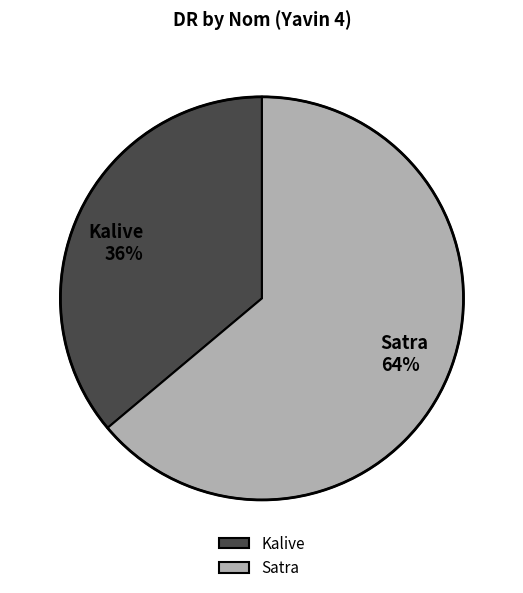

Which category has the biggest portion of the pie?

Satra